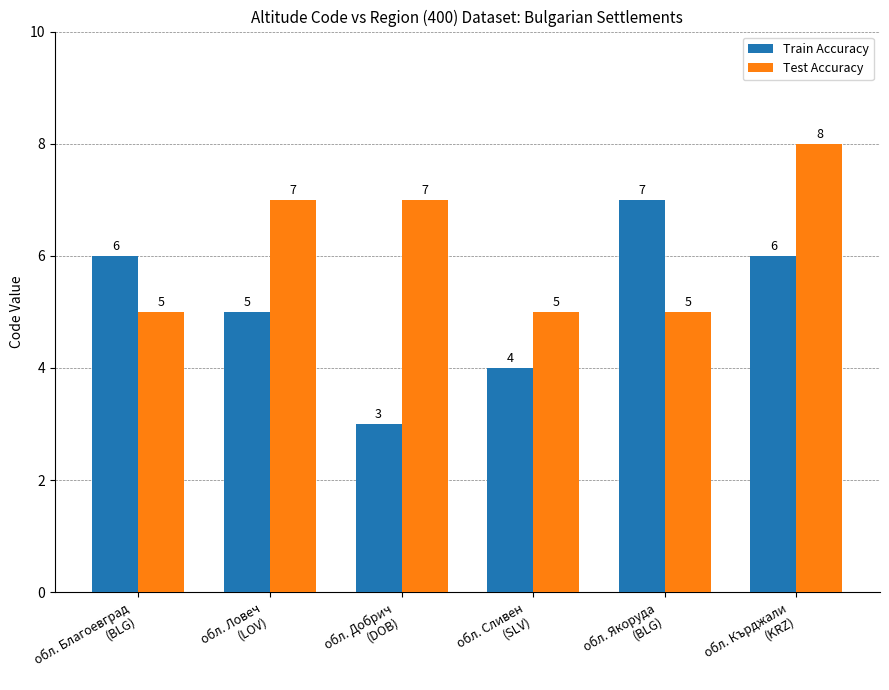

At which category does the chart reach its minimum across all series?

обл. Добрич
(DOB)